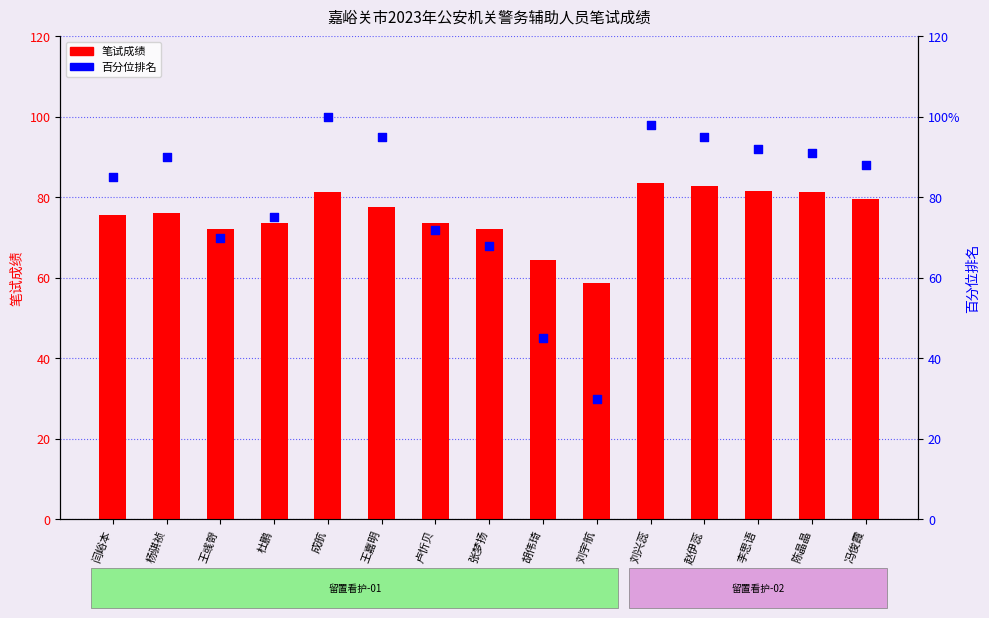

Which series has the largest Y range (max minus min)?

百分位排名